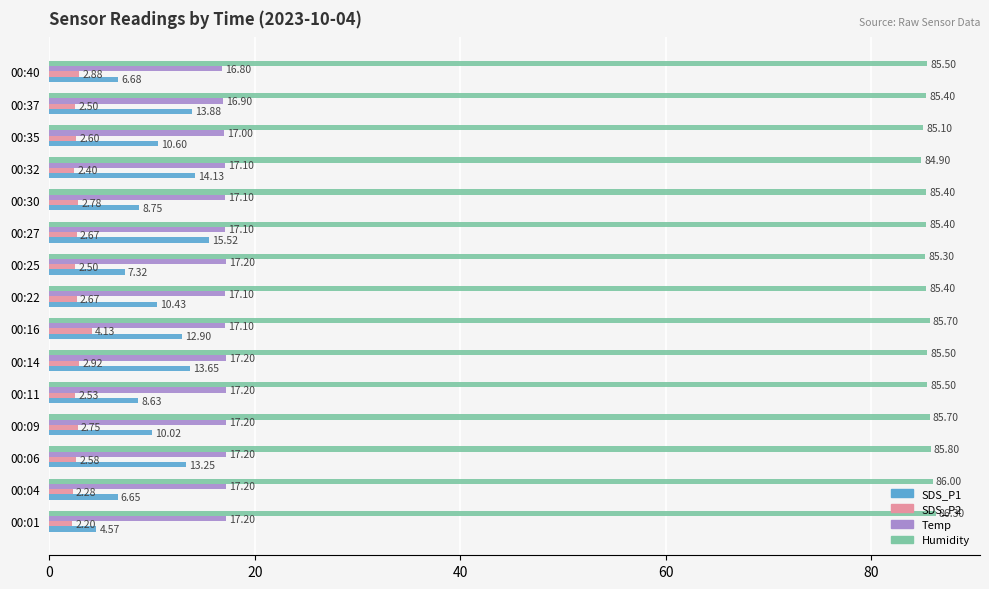

What is the sum of the SDS_P1 values at 00:40 and 00:25?

14.0